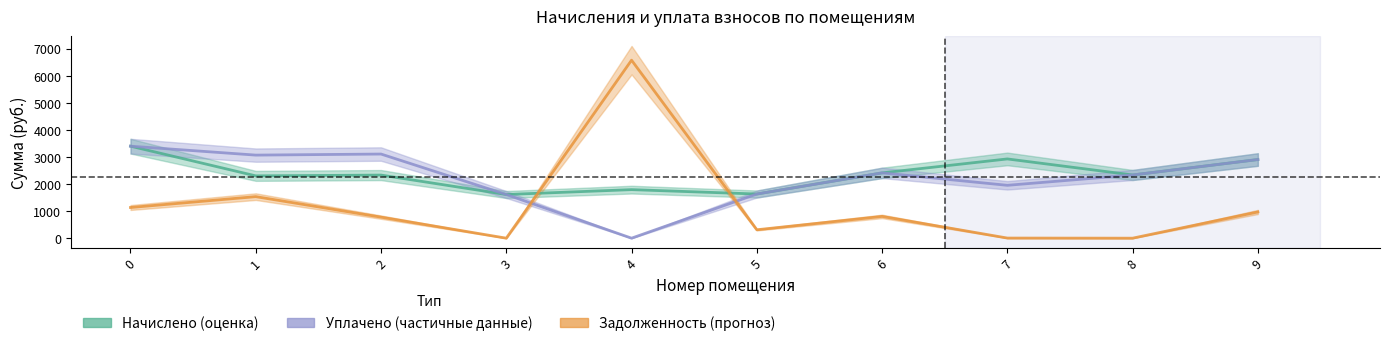

In Уплачено (частичные данные), how many points are higher than both neighbors (excluding endpoints)?

2